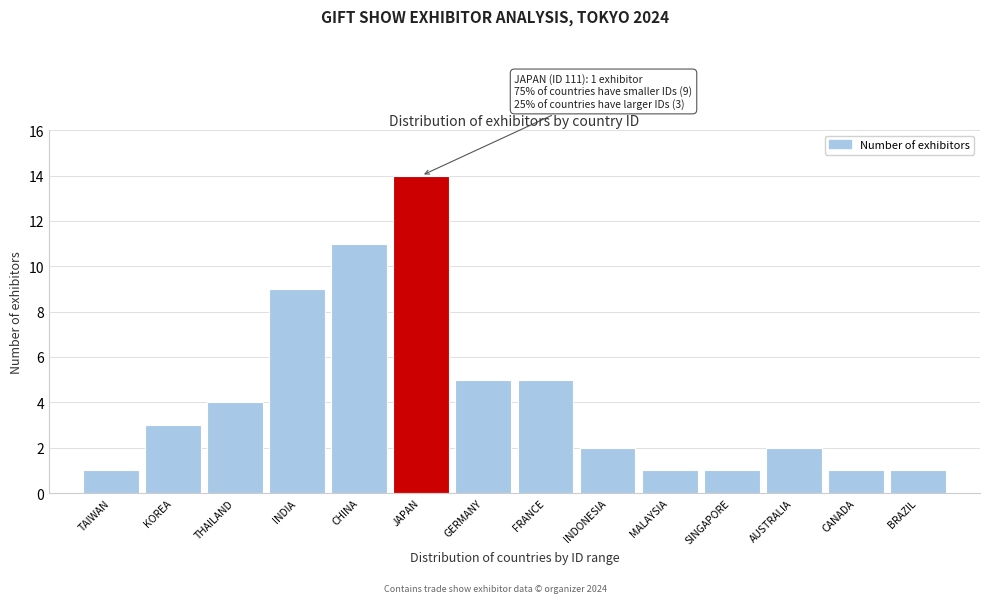

Reading left to right, list all the values displayed in this chart.

1	3	4	9	11	14	5	5	2	1	1	2	1	1